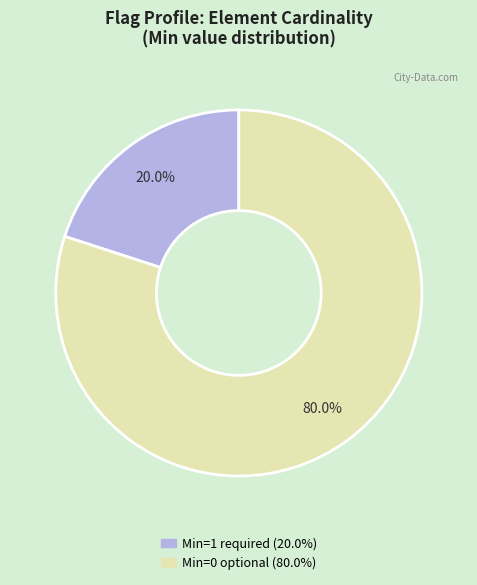

Is there any slice that represents more than half of the pie?

Yes